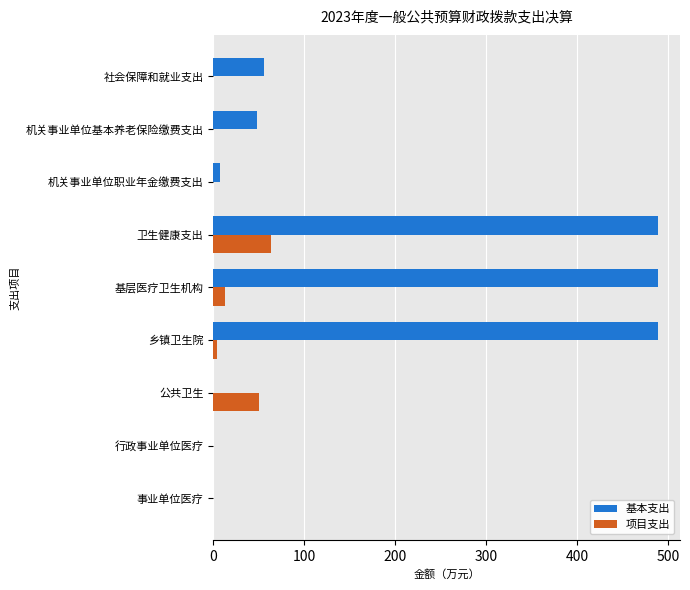

The value of 基本支出 at 乡镇卫生院 is 855.8. True or false?

False